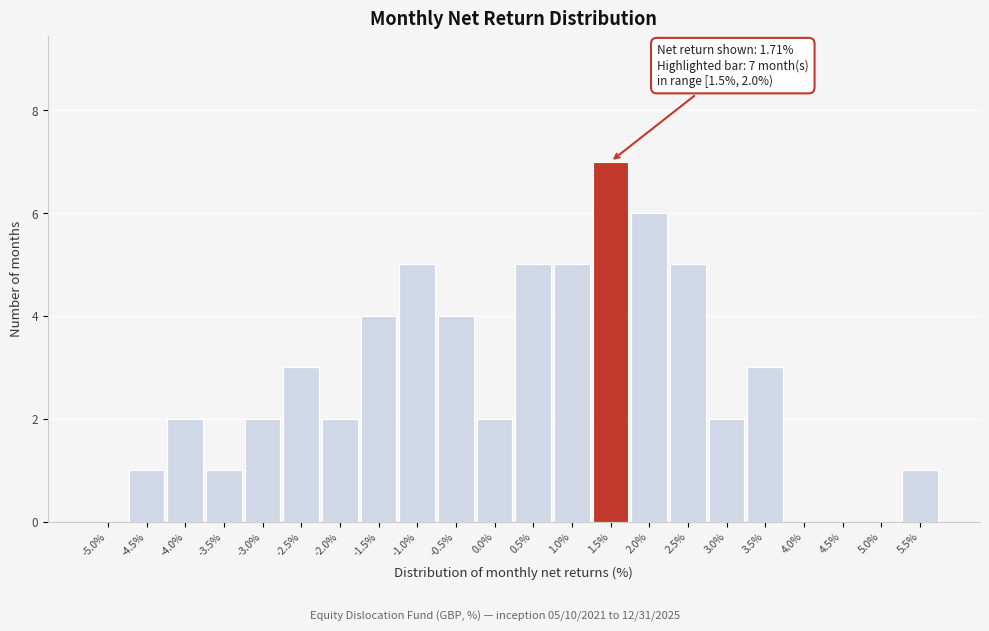

Reading right to left, list all the values displayed in this chart.

5.5%=1	5.0%=0	4.5%=0	4.0%=0	3.5%=3	3.0%=2	2.5%=5	2.0%=6	1.5%=7	1.0%=5	0.5%=5	0.0%=2	-0.5%=4	-1.0%=5	-1.5%=4	-2.0%=2	-2.5%=3	-3.0%=2	-3.5%=1	-4.0%=2	-4.5%=1	-5.0%=0